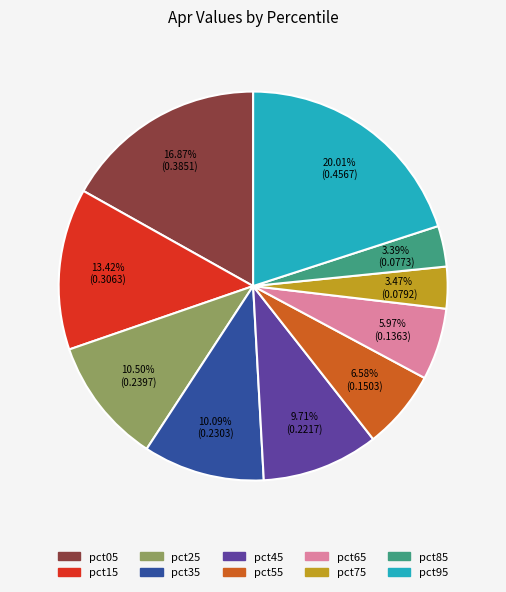

Which slice is the largest?

pct95